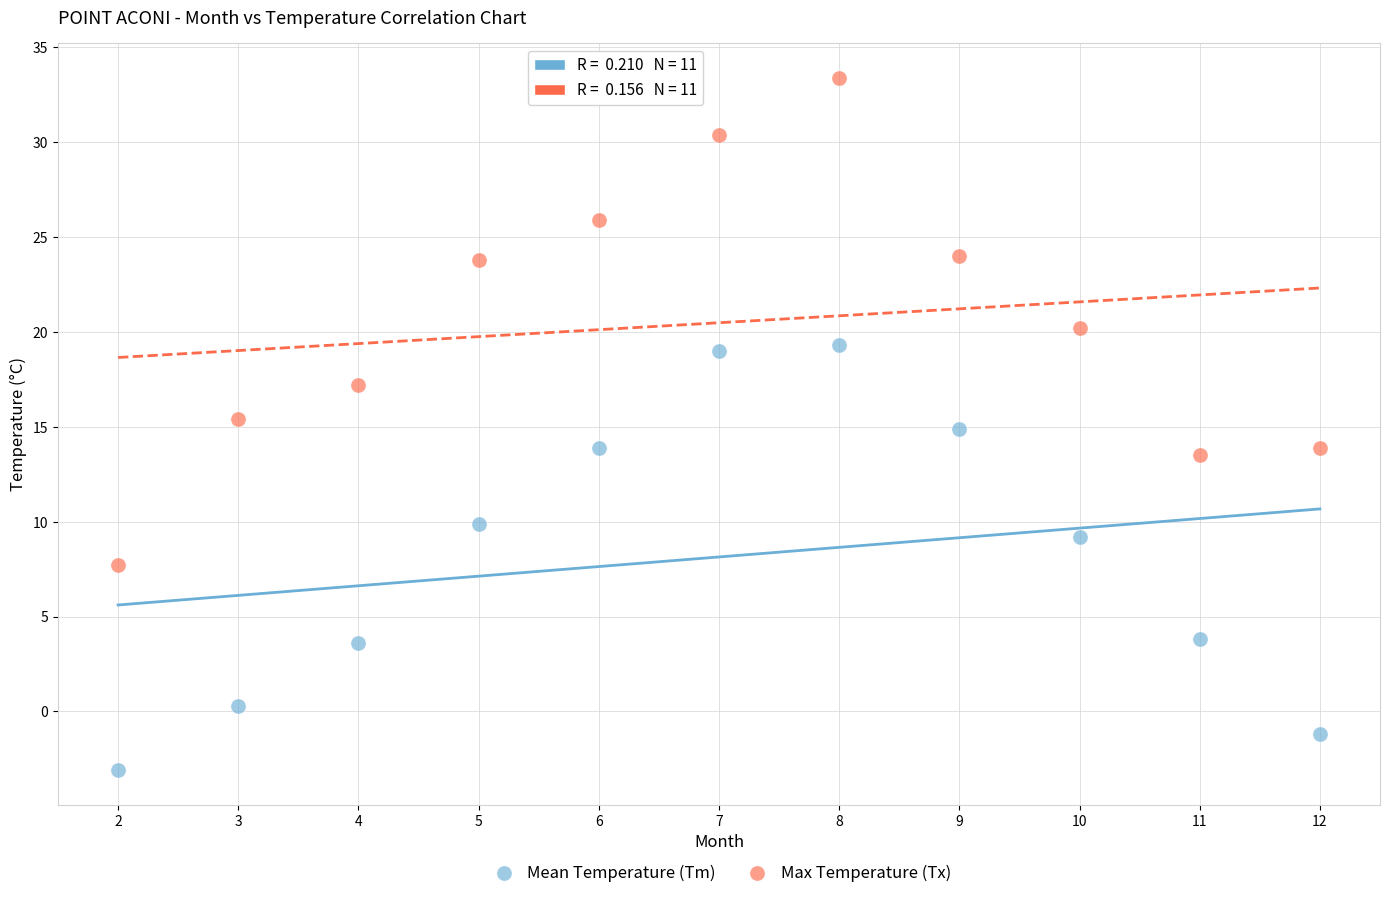

Which series reaches the maximum Y coordinate?

Max Temperature (Tx)